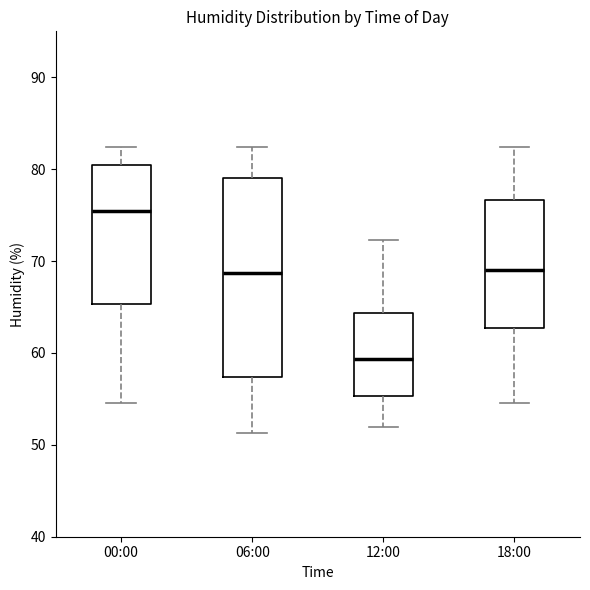

Where is the lower edge of the box for 18:00 on the y-axis? The values are not printed on the chart, so give them approximately, as read against the axis.

63